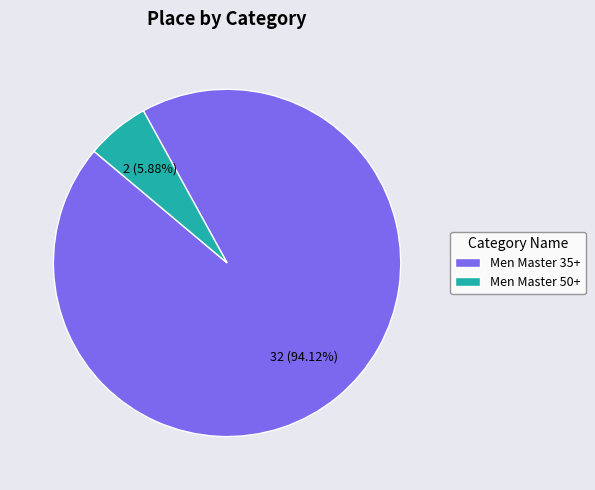

Between Men Master 50+ and Men Master 35+, which is larger?

Men Master 35+